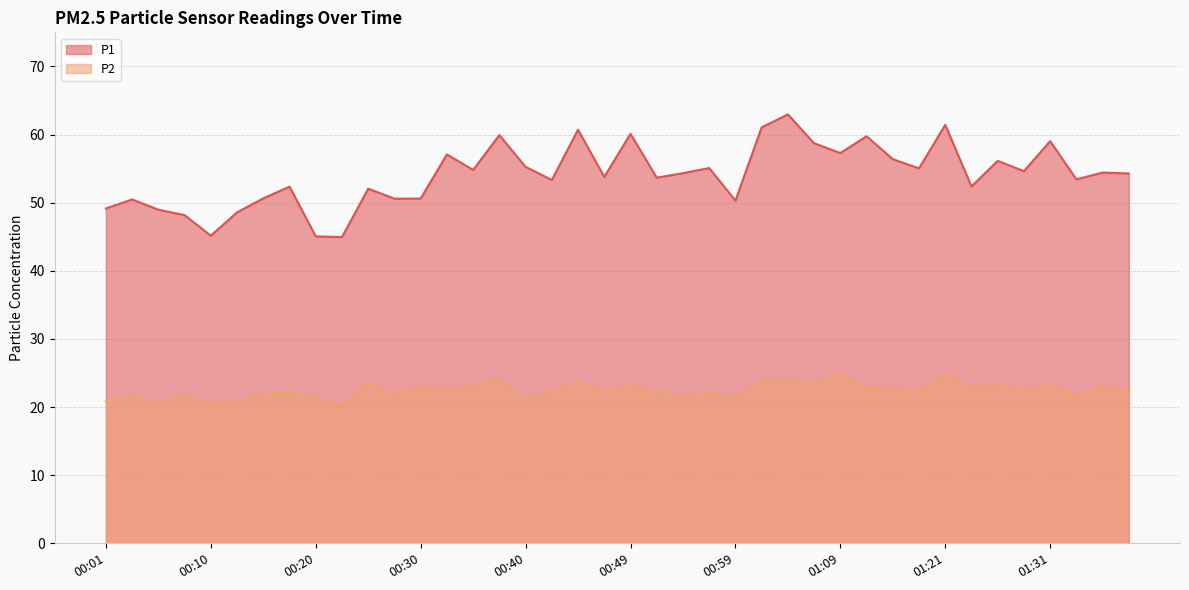

What is the label of the 27th point from the right?

00:32